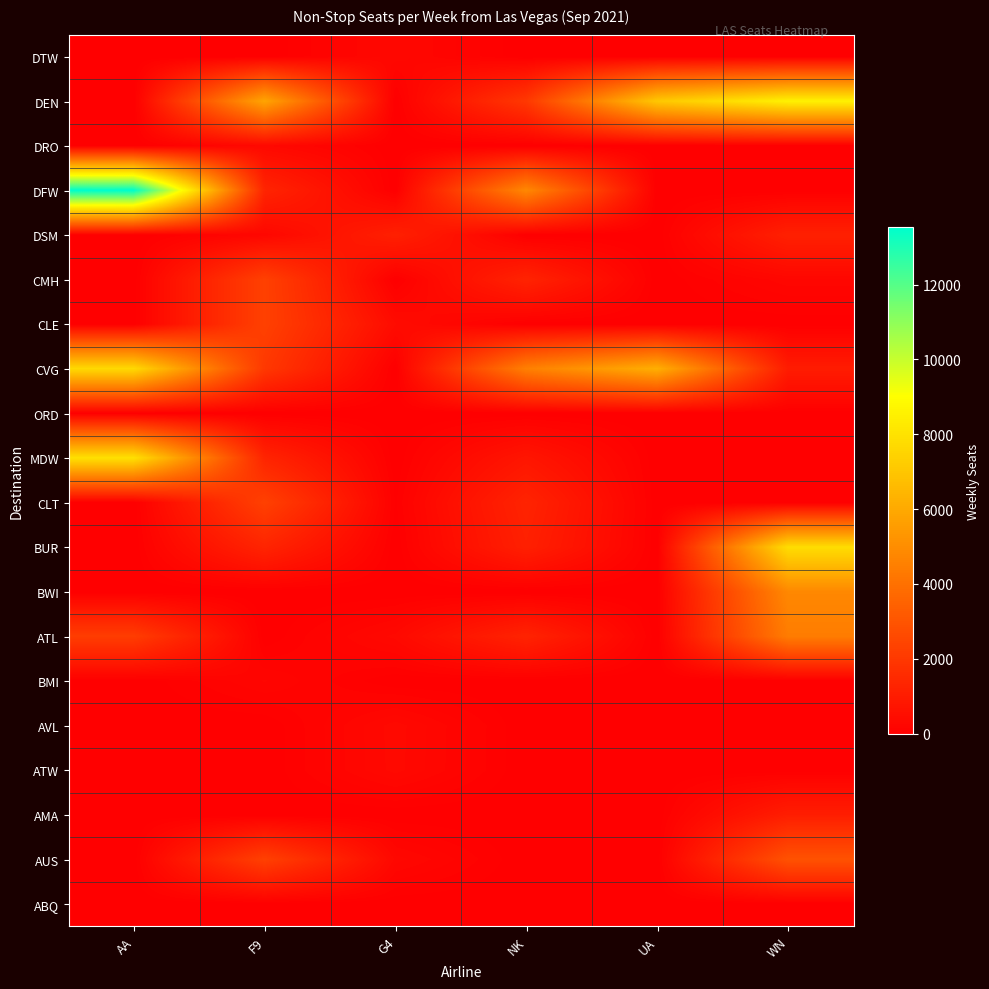

Count the number of data series in this chart.

20